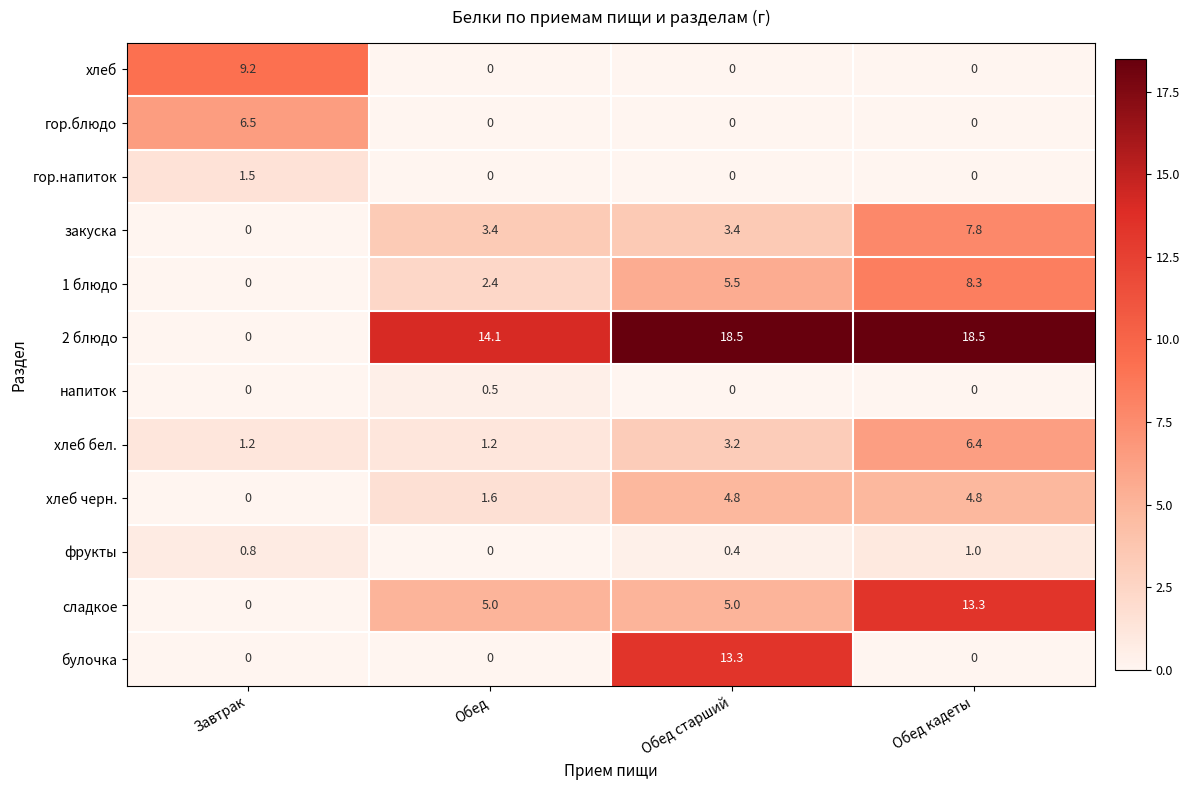

The value of 1 блюдо at Обед is 4.1. True or false?

False